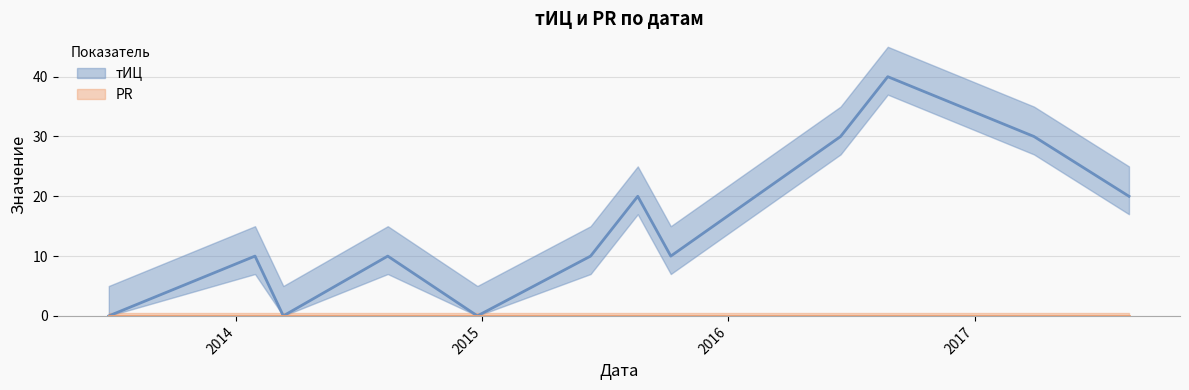

What is the maximum value shown in the chart?

40